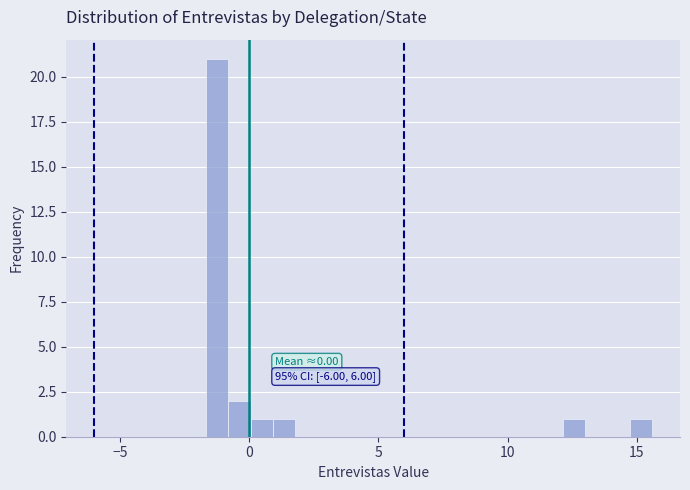

Around what value on the x-axis is the tallest bar? Give the approximate position of its centre, as read against the axis.

-1.0